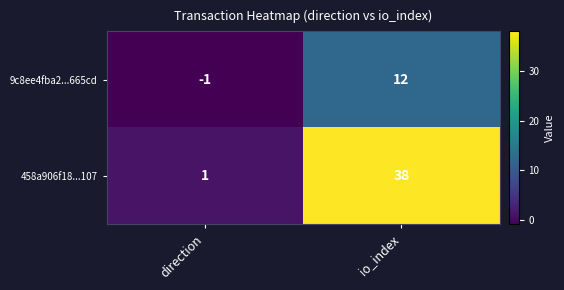

At which label is 9c8ee4fba2...665cd closest to 5?

direction